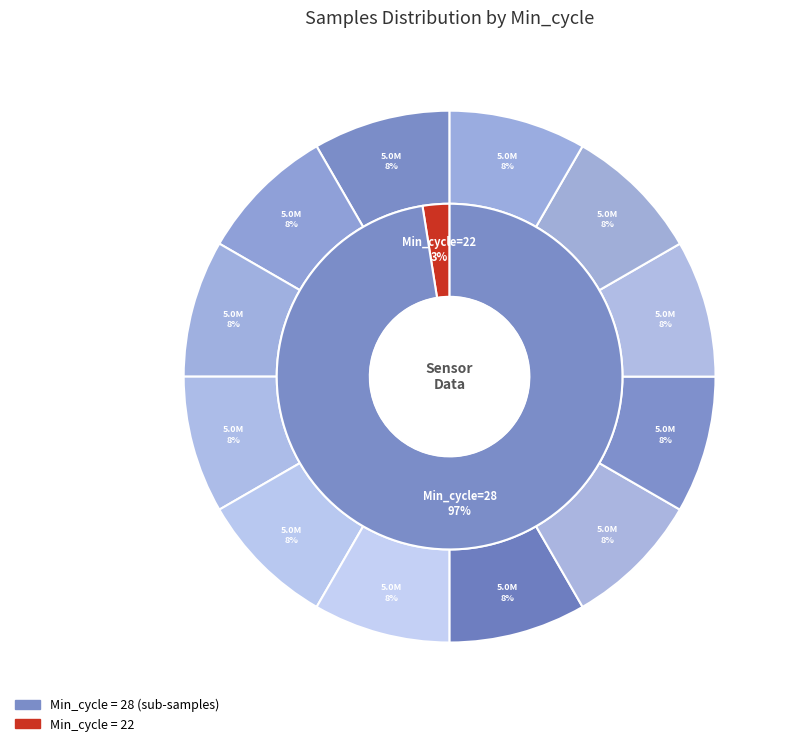

The 28 slice represents 17% of the pie. True or false?

False